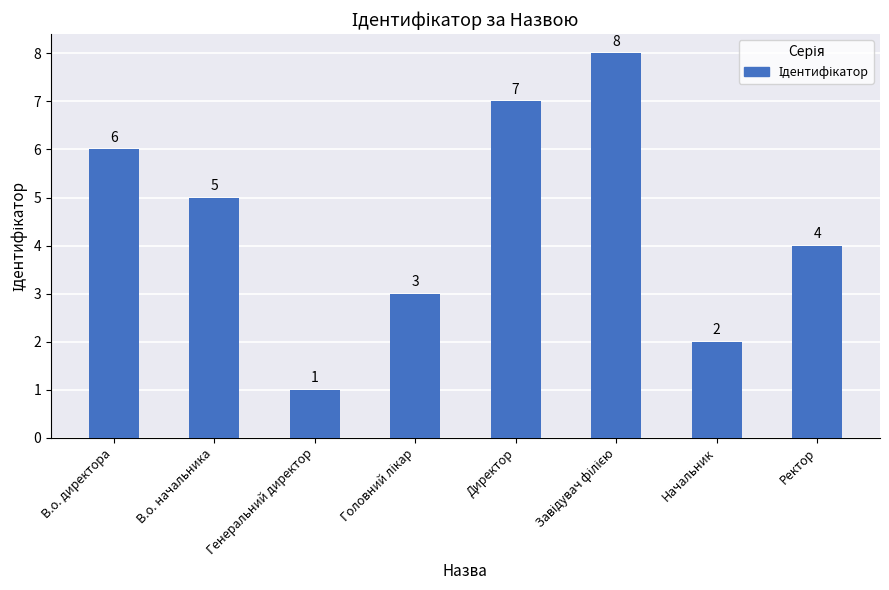

How many bars are there in total?

8